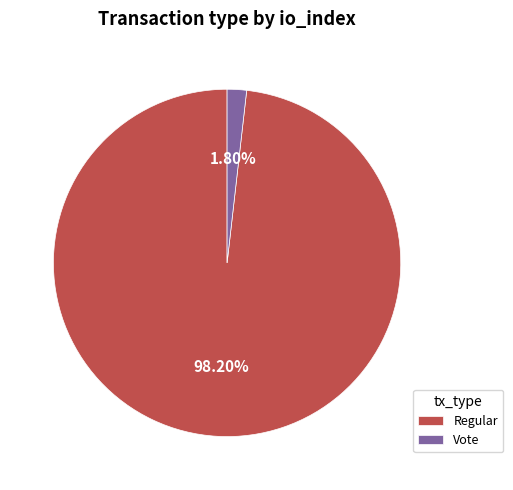

How many slices are in this pie chart?

2